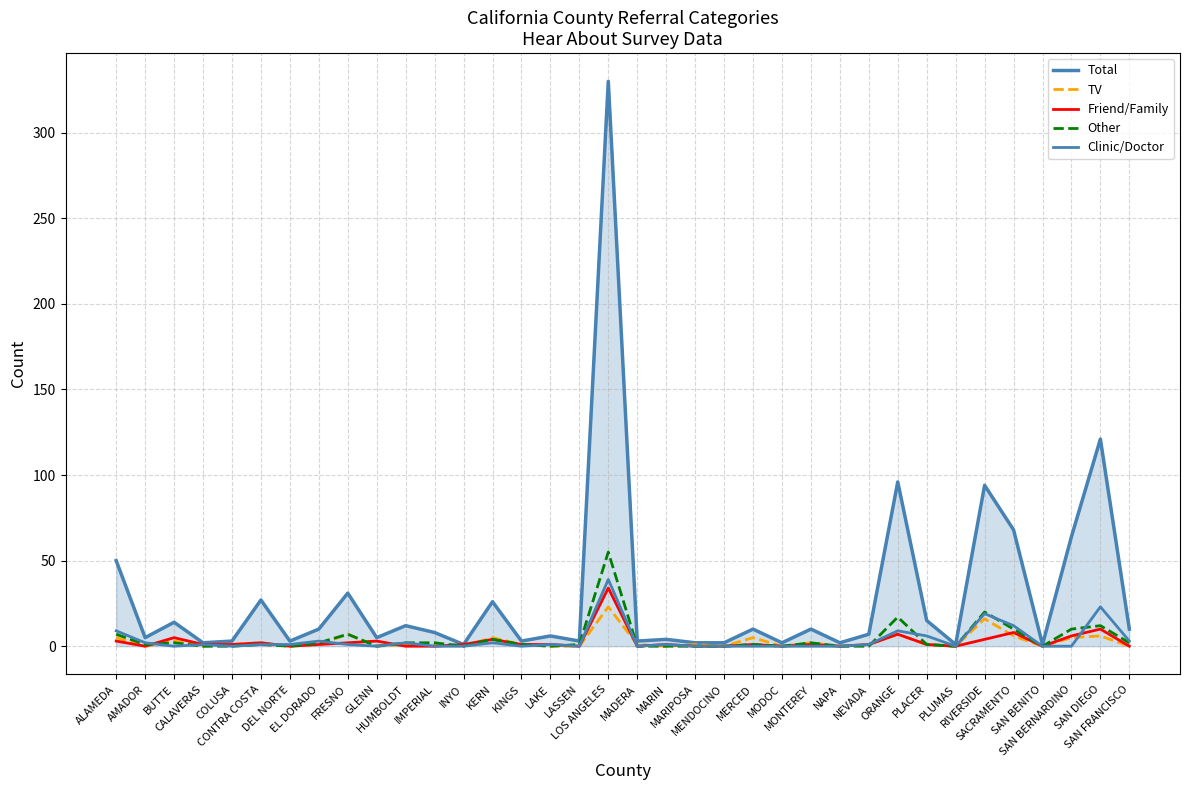

At how many categories does at least one series exceed 123?

1